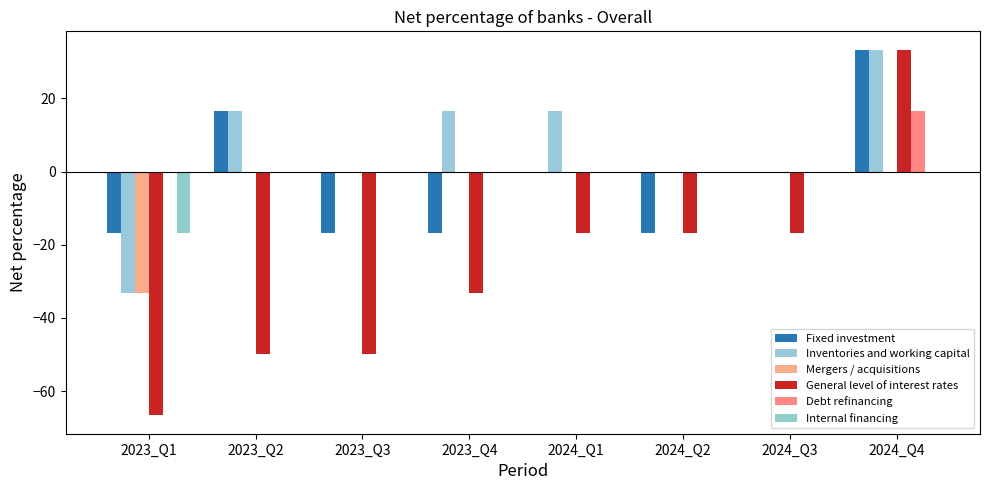

Reading left to right, transcribe all the data shown in this chart.

Fixed investment: -16.7	16.7	-16.7	-16.7	0.0	-16.7	0.0	33.3
Inventories and working capital: -33.3	16.7	0.0	16.7	16.7	0.0	0.0	33.3
Mergers / acquisitions: -33.3	0.0	0.0	0.0	0.0	0.0	0.0	0.0
General level of interest rates: -66.7	-50.0	-50.0	-33.3	-16.7	-16.7	-16.7	33.3
Debt refinancing: 0.0	0.0	0.0	0.0	0.0	0.0	0.0	16.7
Internal financing: -16.7	0.0	0.0	0.0	0.0	0.0	0.0	0.0